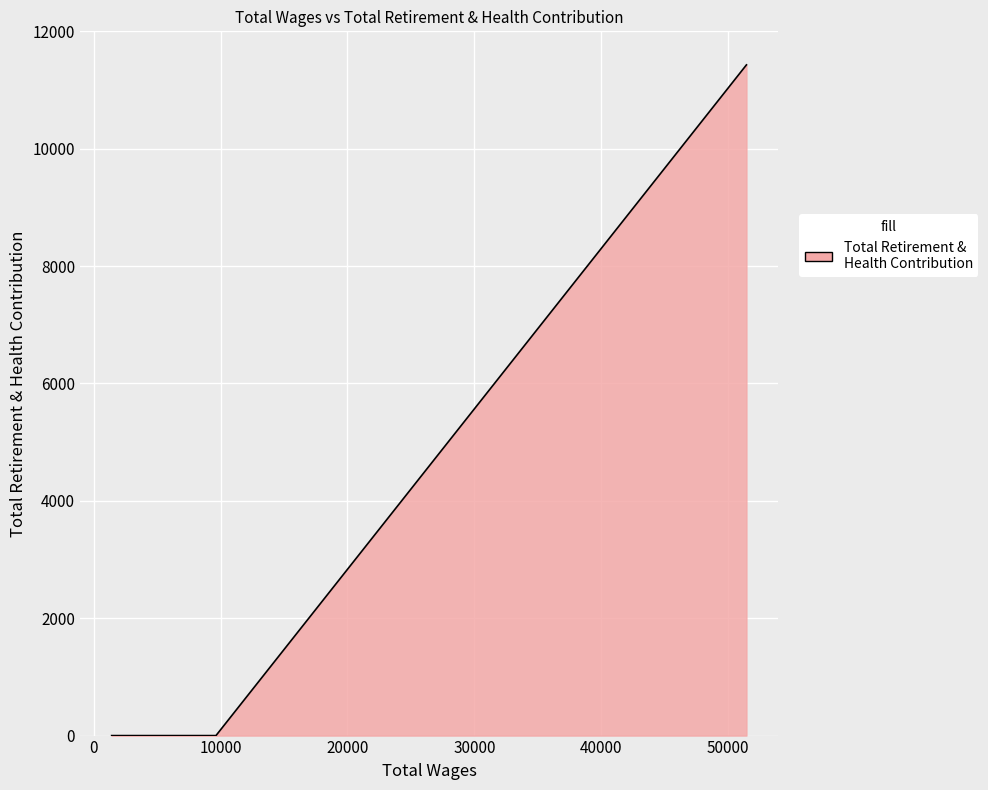

What is the change in value from 0 to 1?

-11429.5